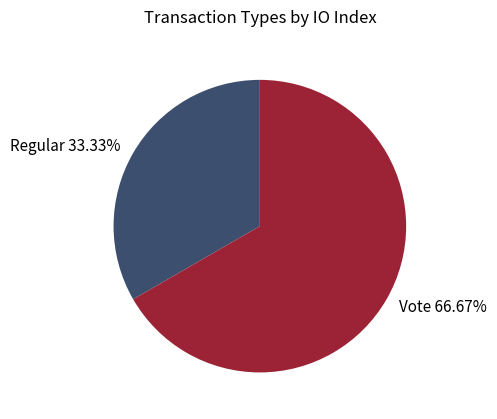

To the nearest percent, what is the difference between the Regular and Vote slice percentages?

33%